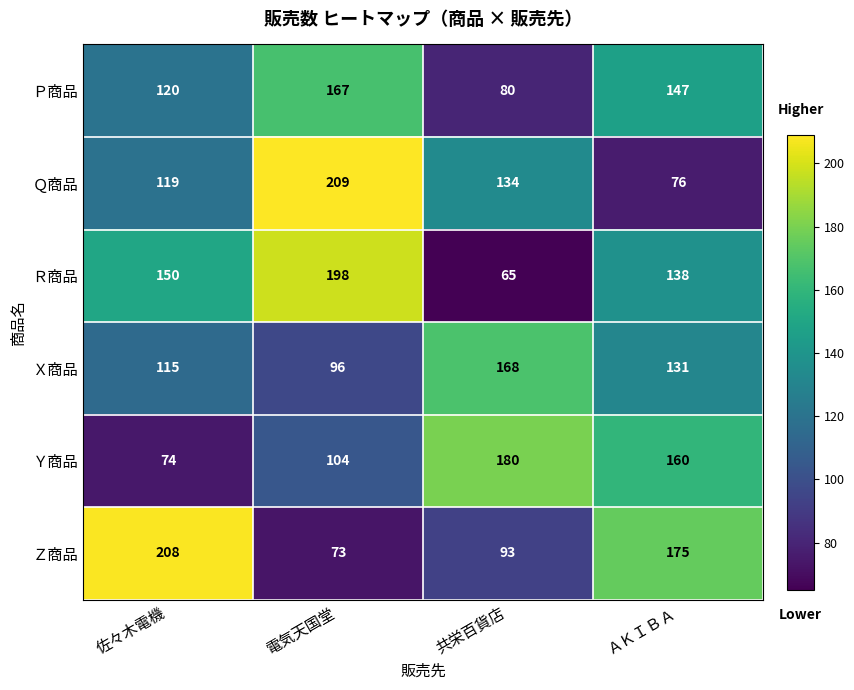

What value does the Ｑ商品 series have at 電気天国堂, to the nearest 5?

210